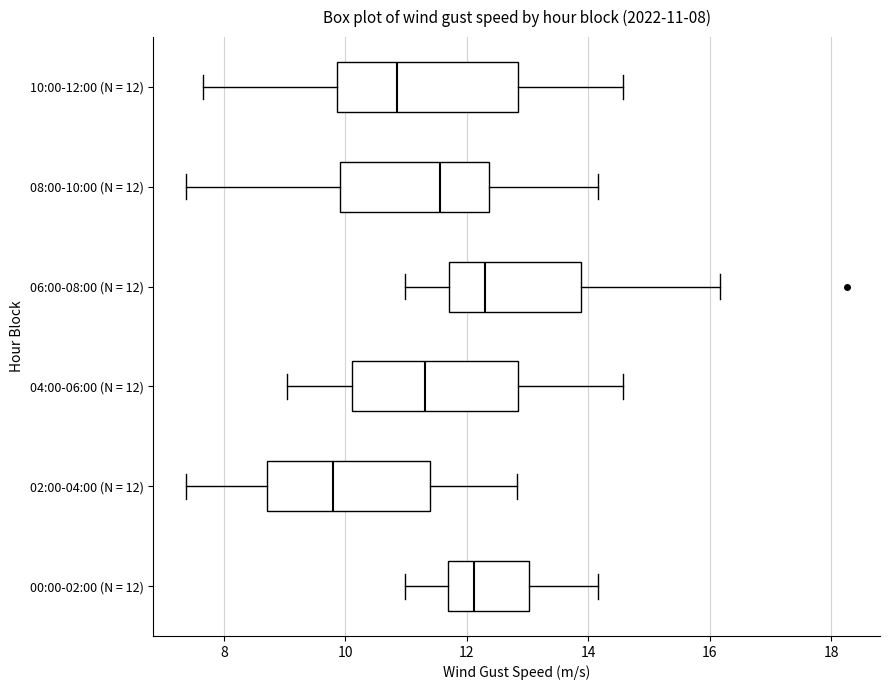

Comparing the boxes themselves (not the whiskers), which one is the widest?

10:00-12:00 (N = 12)